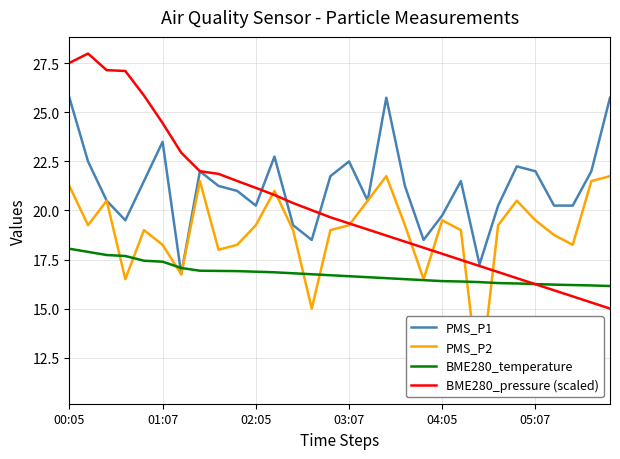

What is the highest value of the BME280_temperature series?

18.1